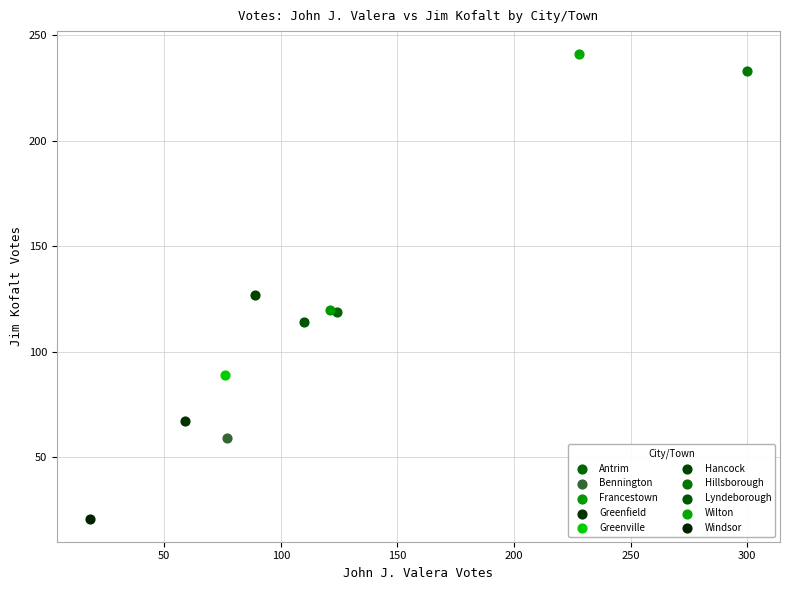

Which series reaches the maximum Y coordinate?

Wilton